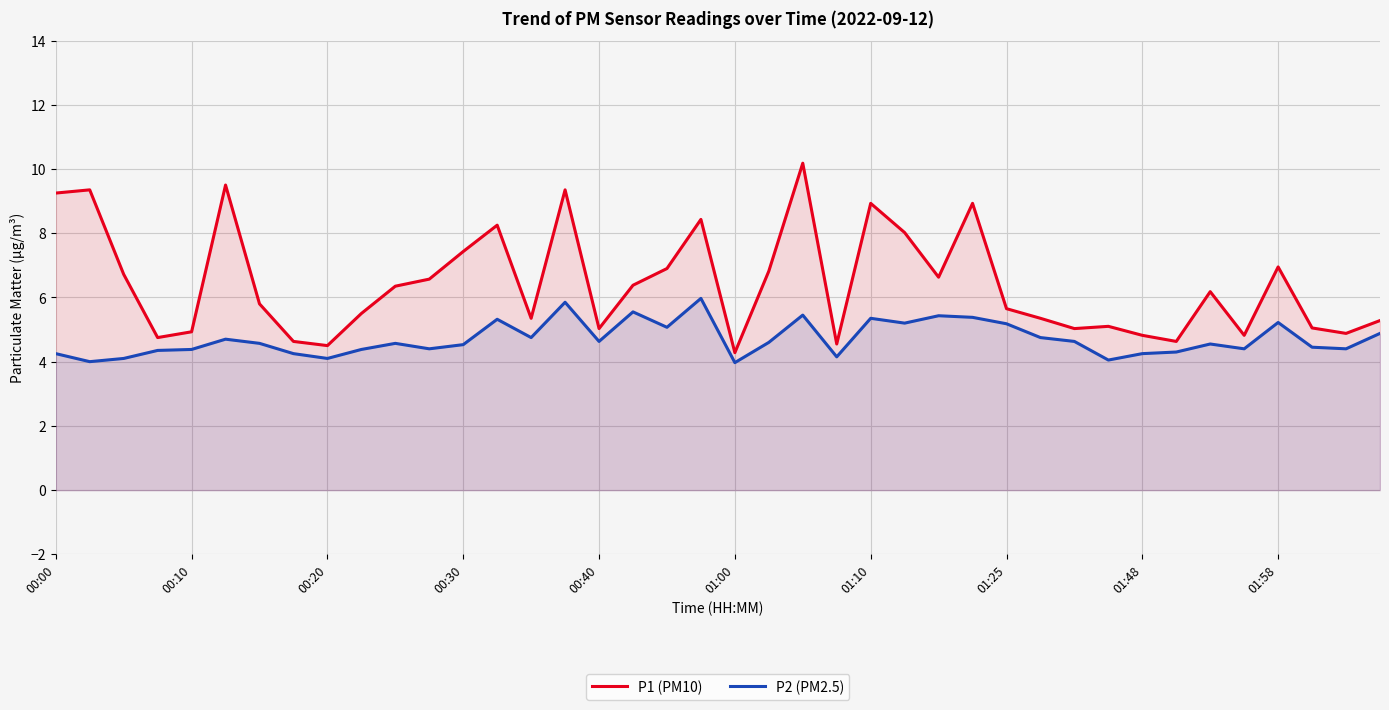

True or false: P2 (PM2.5) and P1 (PM10) intersect in this chart.

False